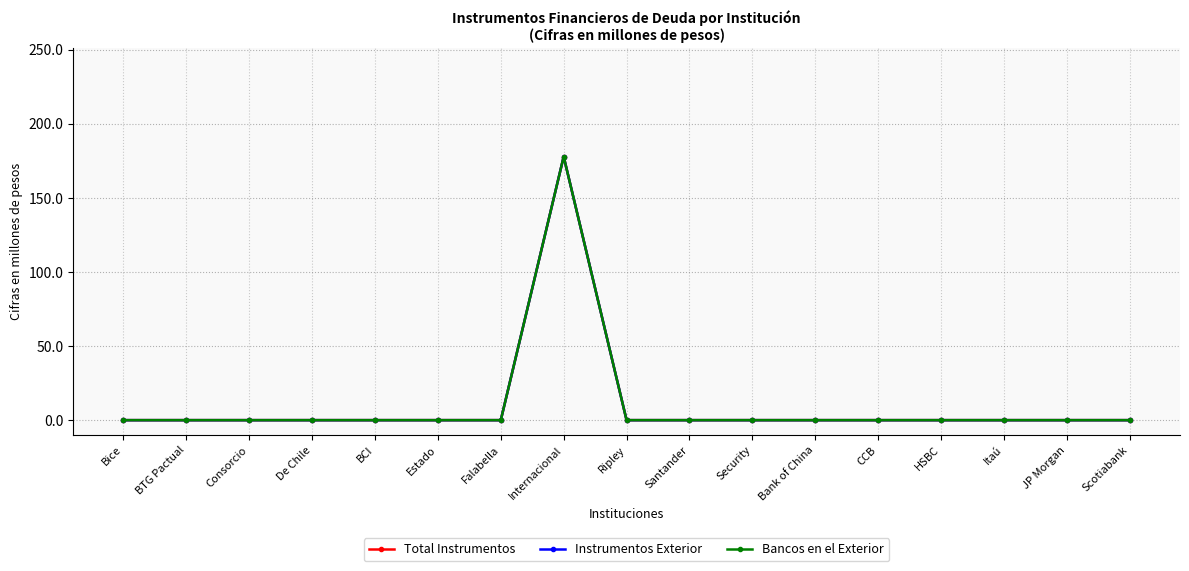

Is this an area chart (filled region under the line)?

No